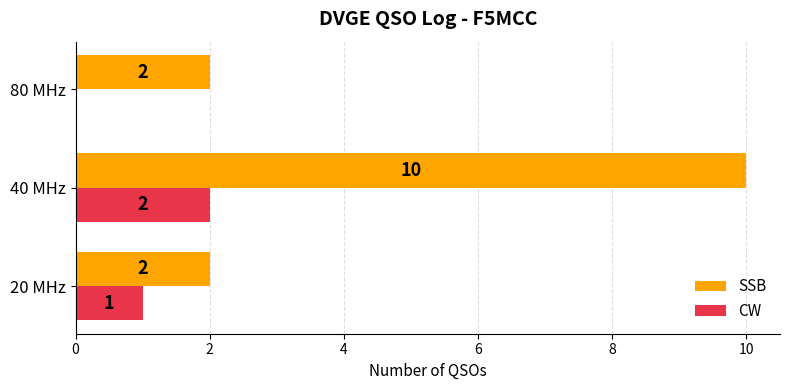

Which category has the highest value across all series?

40 MHz